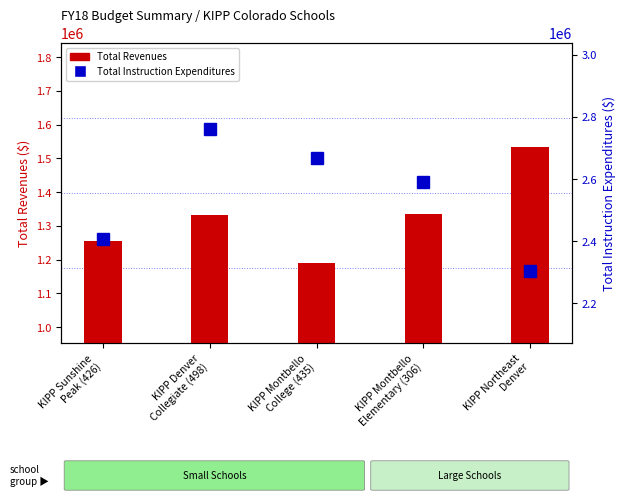

What is the sum of all Total Revenues values?

6643854.0